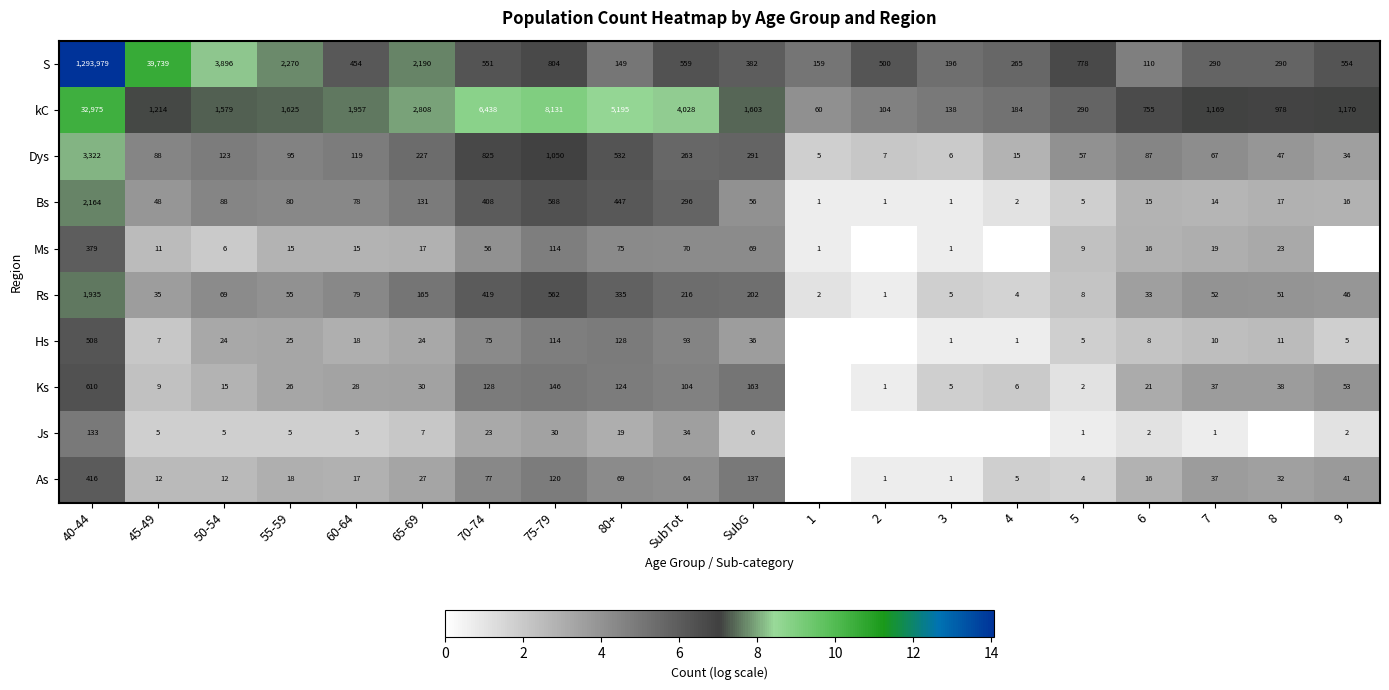

Between 45-49 and SubTot, which series saw the biggest shift?

S